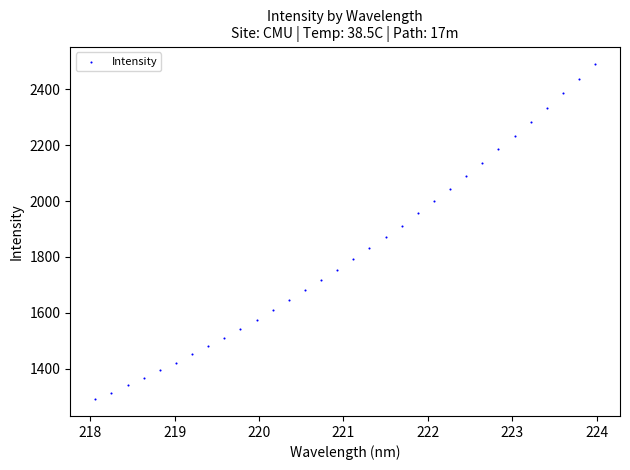

What is the range of Y values (max minus min)?

1202.2